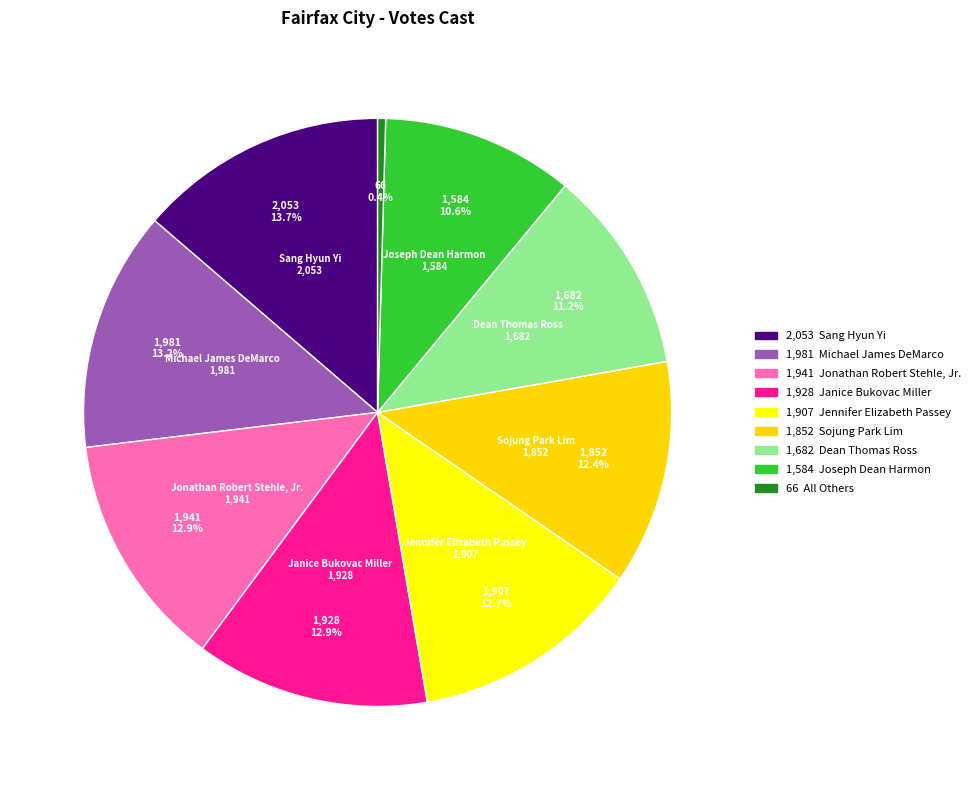

Count the number of slices in the pie.

9